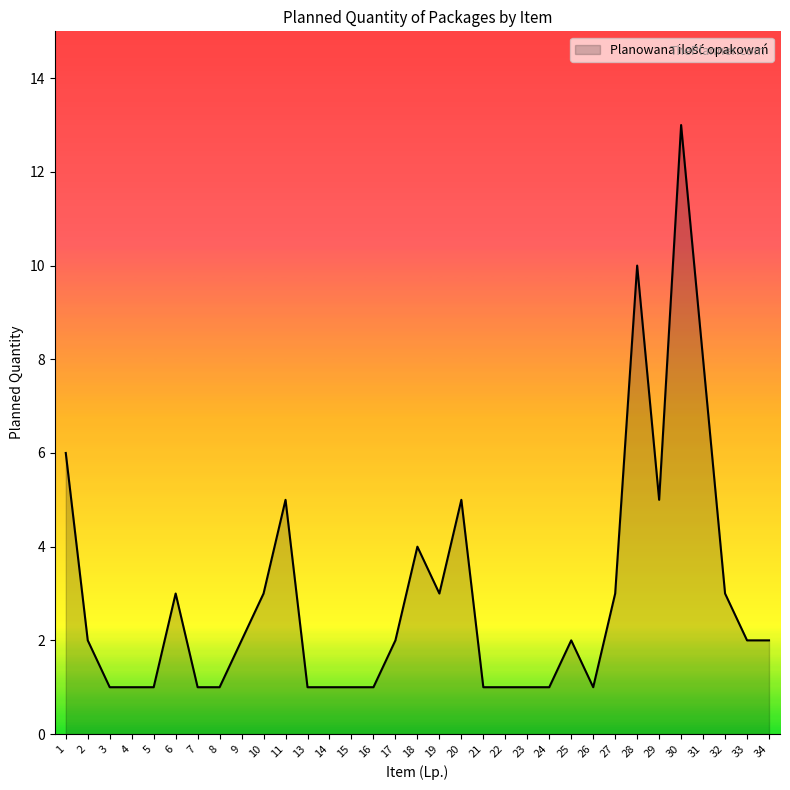

Which label corresponds to the largest value in the chart?

30